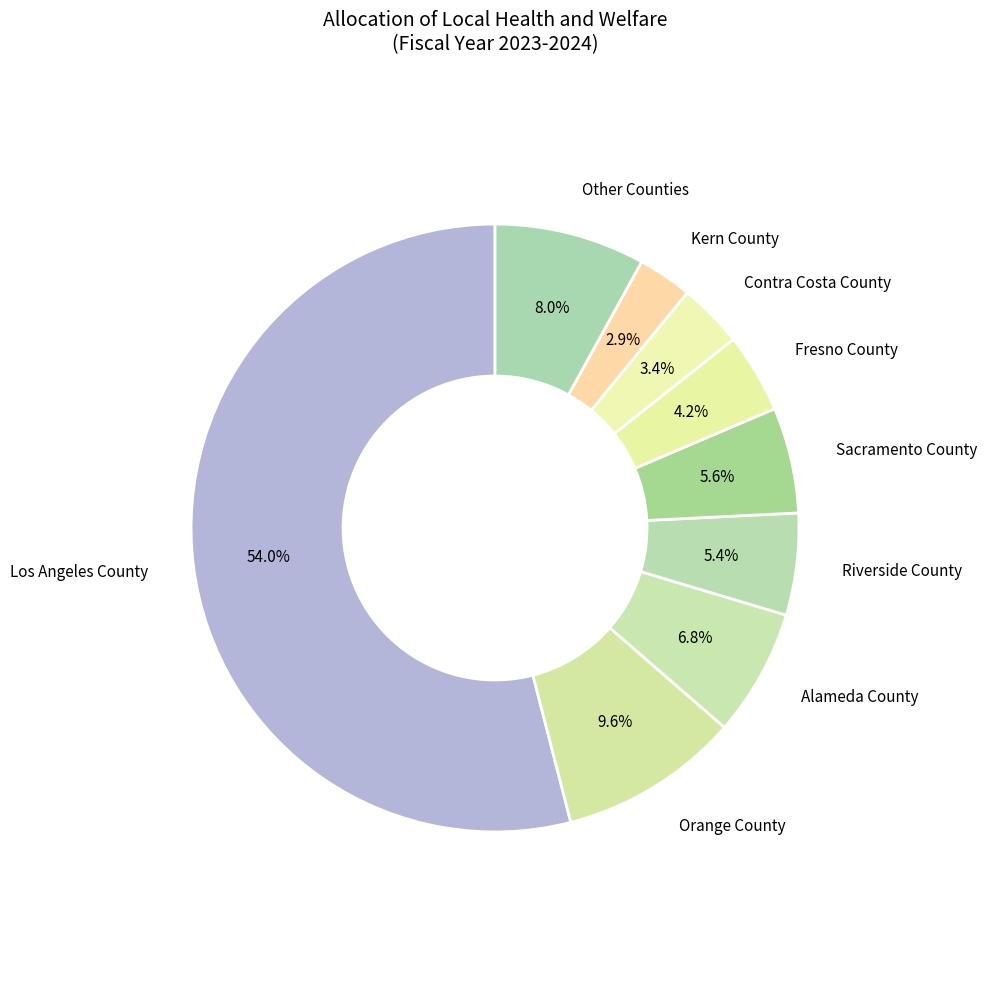

Is it true that Riverside County is 5% of the pie?

True